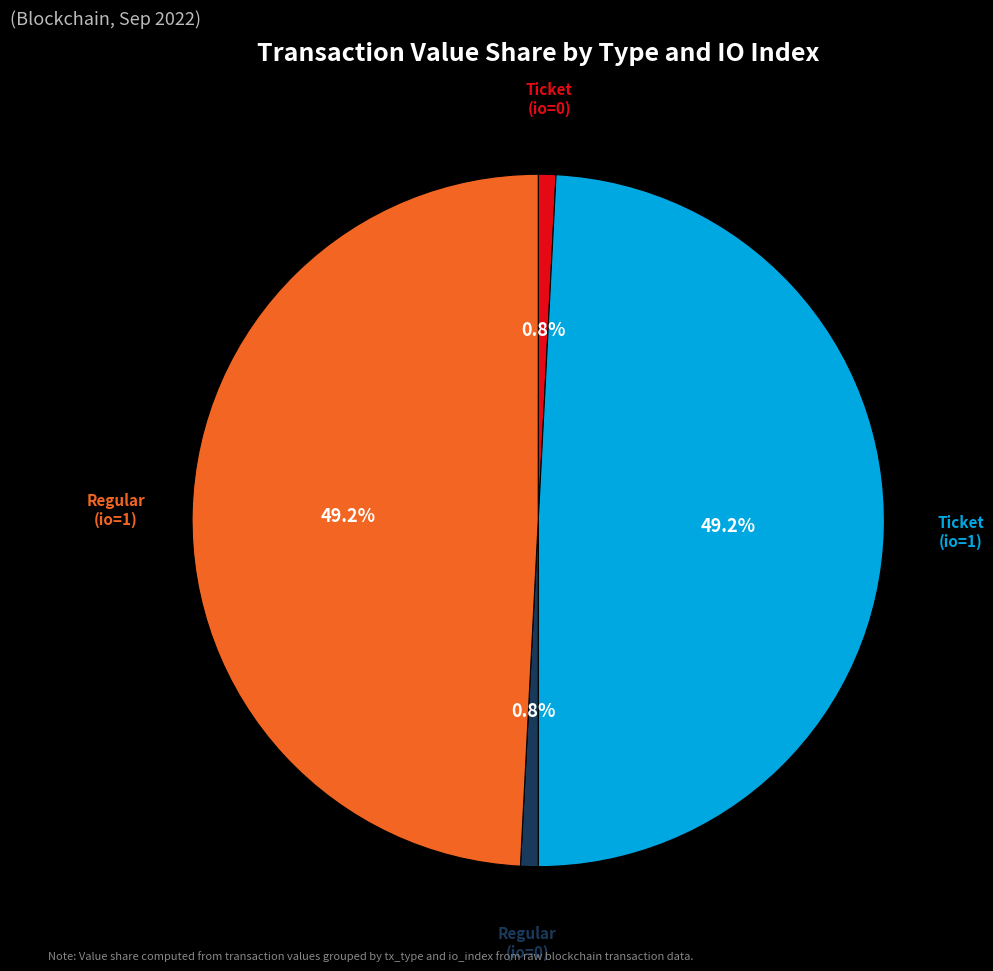

How many slices are in this pie chart?

4